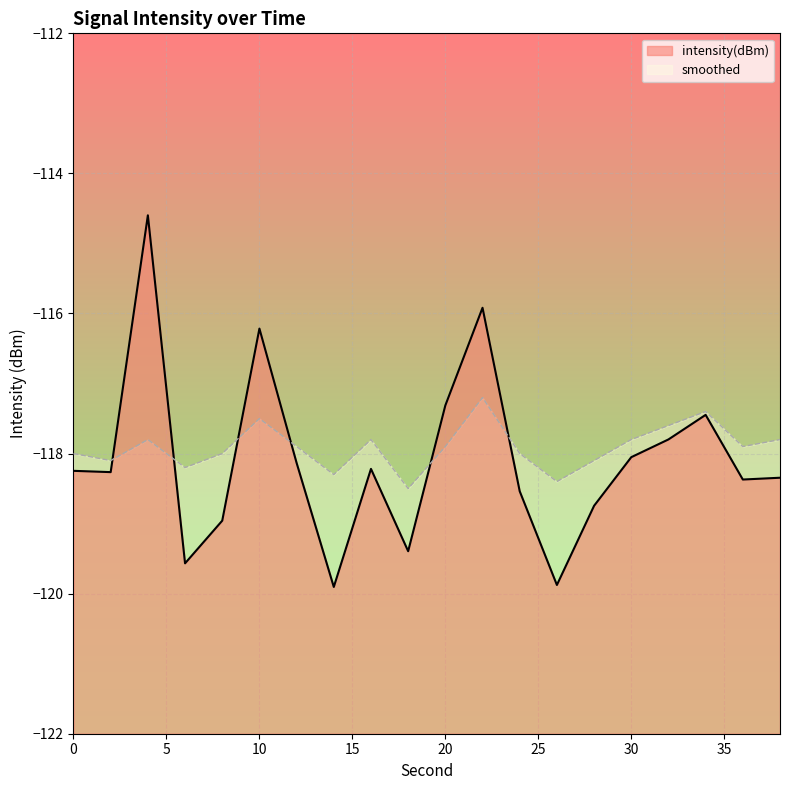

At which category does the chart reach its peak across all series?

4